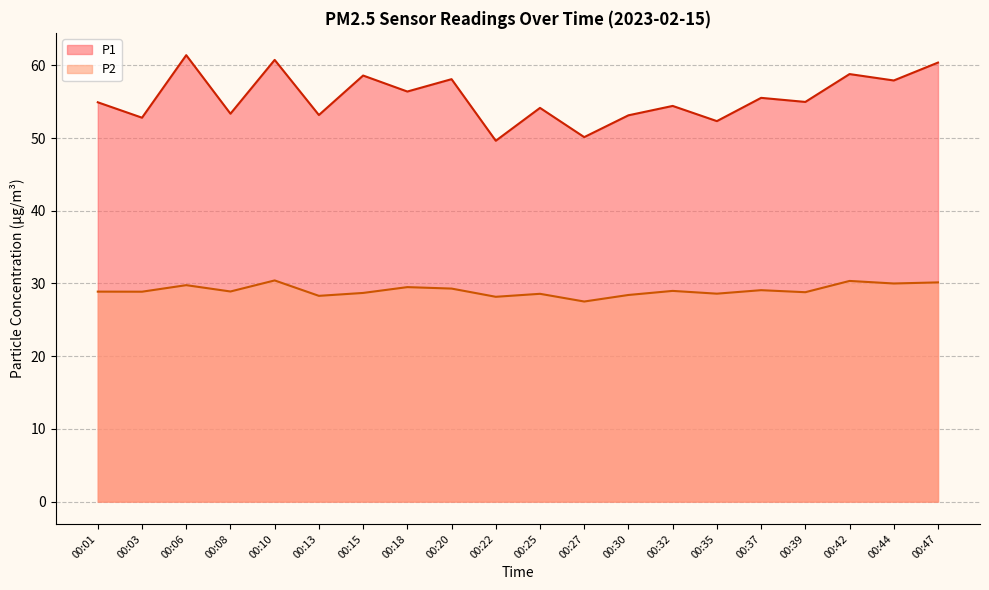

True or false: P1 has more than 1 interior local peaks.

True